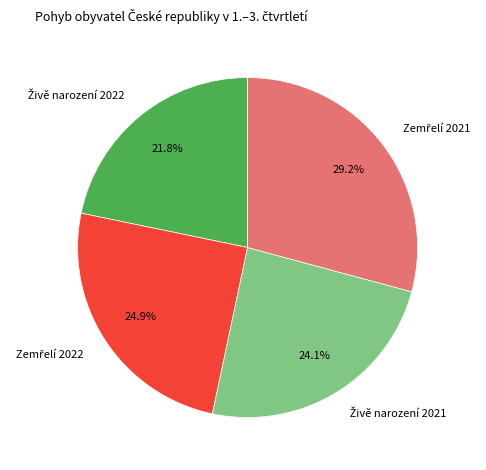

Is there a majority slice in this chart?

No